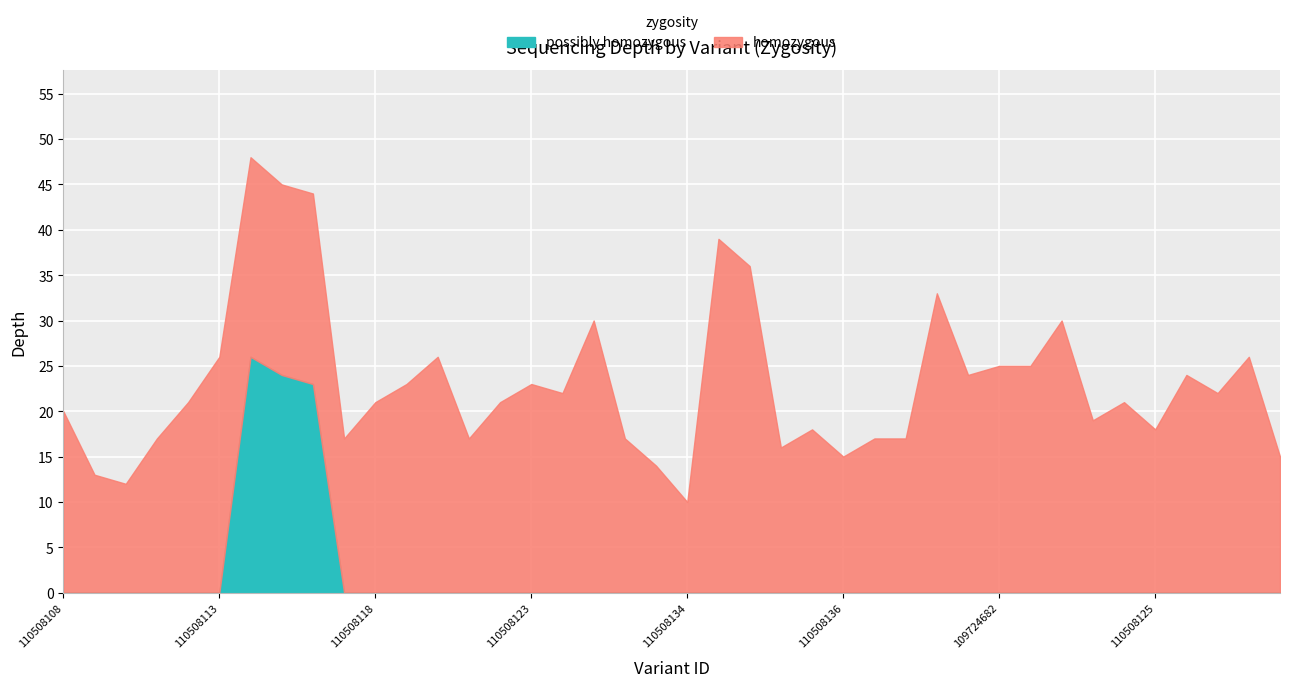

Rank the series at 110508133 from highest to lowest value.

homozygous, possibly homozygous